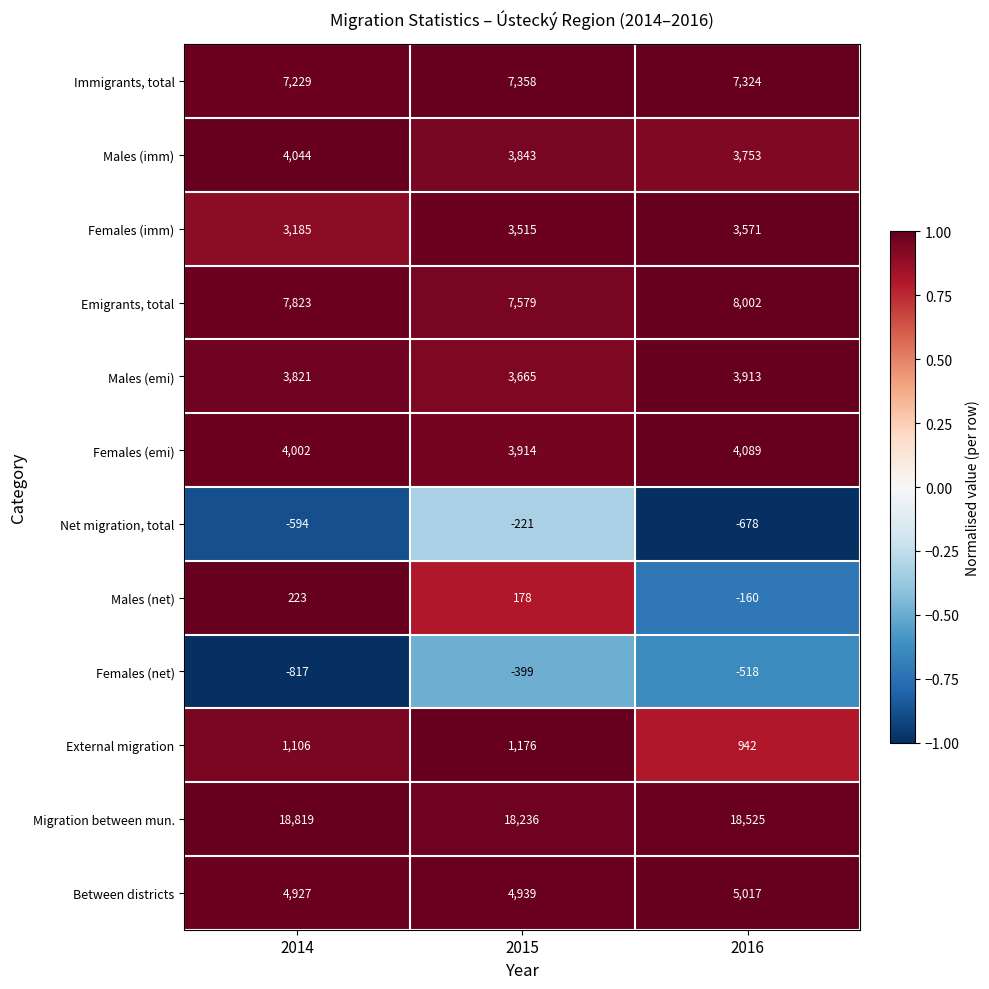

Which series has the widest spread of values?

Migration between mun.